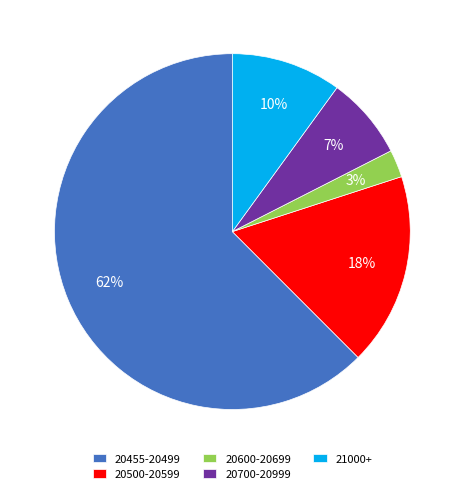

Is it true that 20700-20999 is 1% of the pie?

False